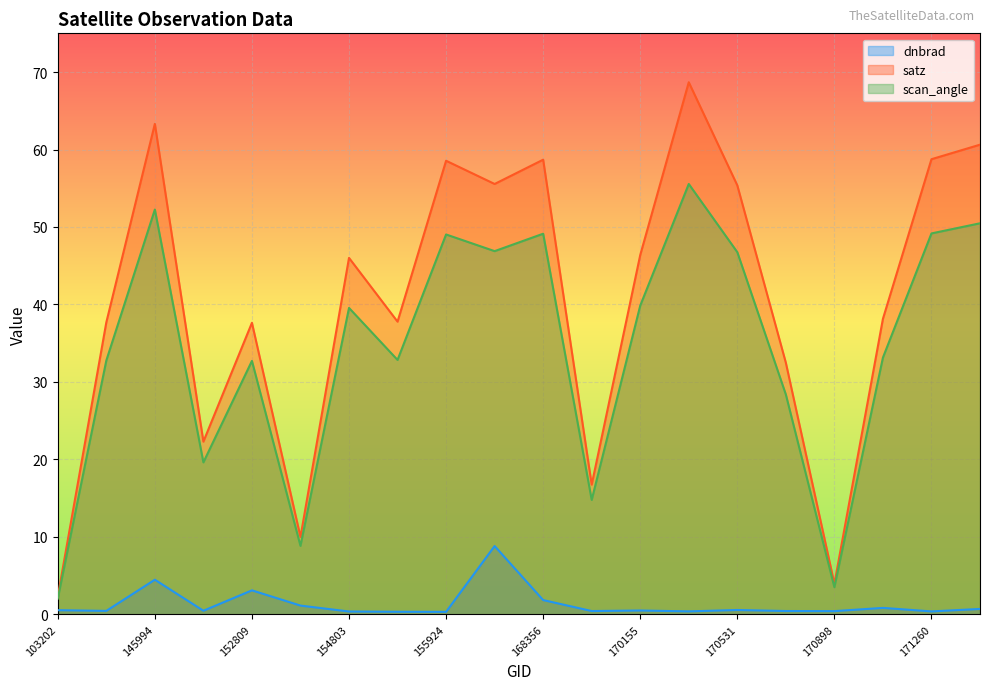

The satz series shows 17.8 at 168356. True or false?

False